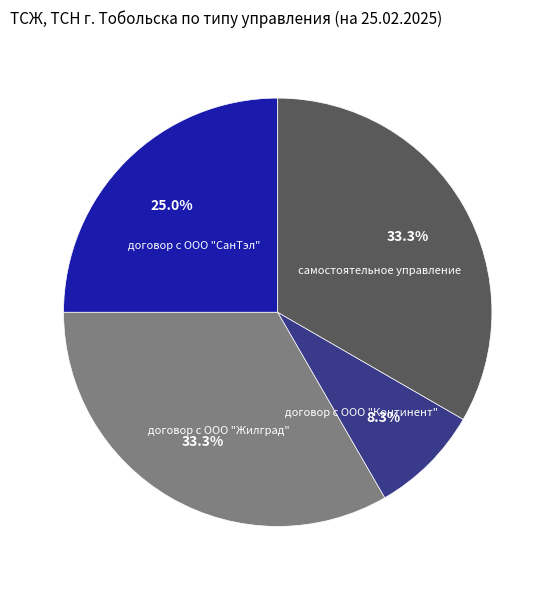

Which slice is the smallest?

договор с ООО "Континент"